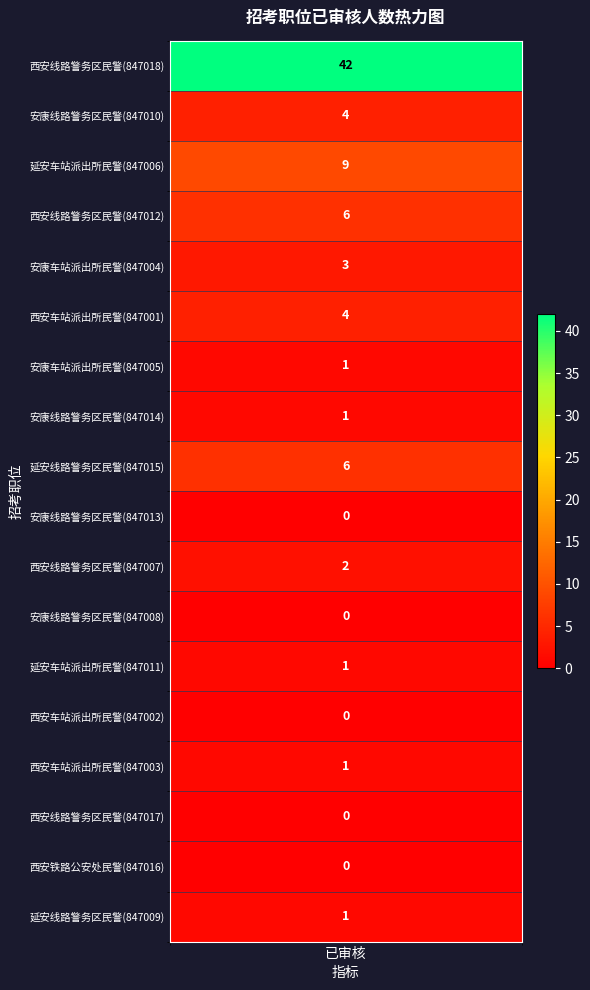

How many positive values are there?

13